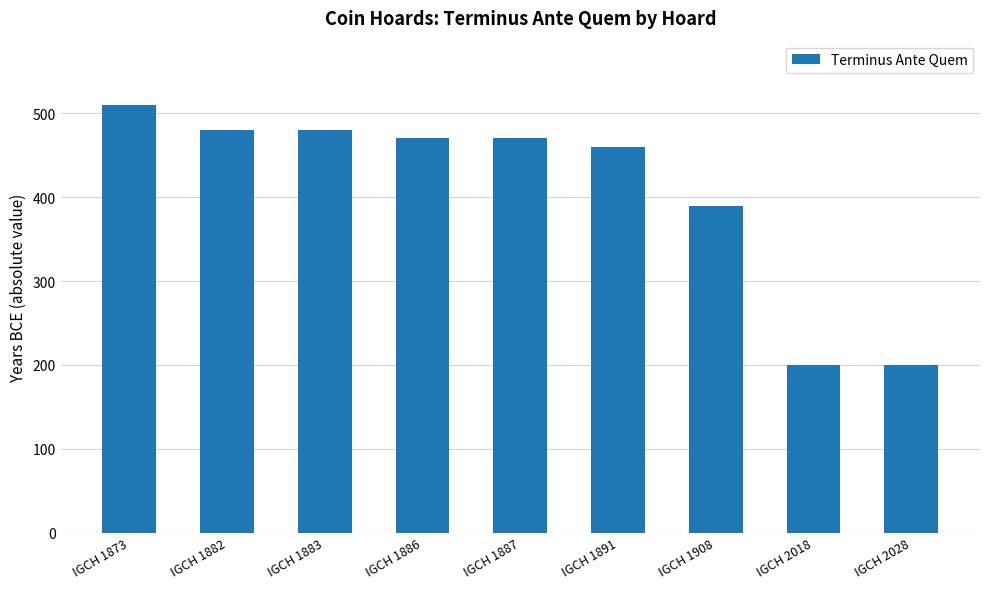

At which category does the chart reach its peak across all series?

IGCH 1873